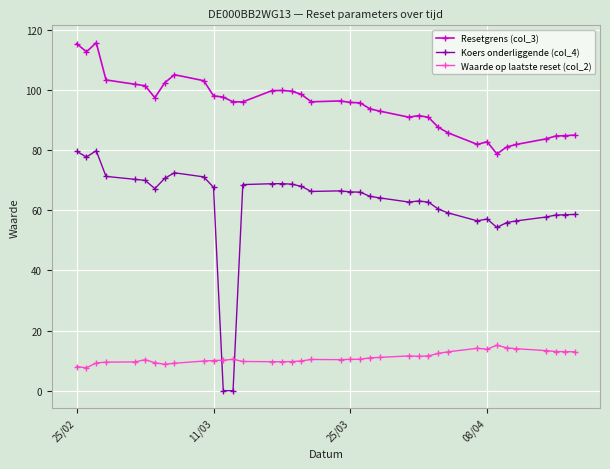

At how many categories does at least one series exceed 32?

38